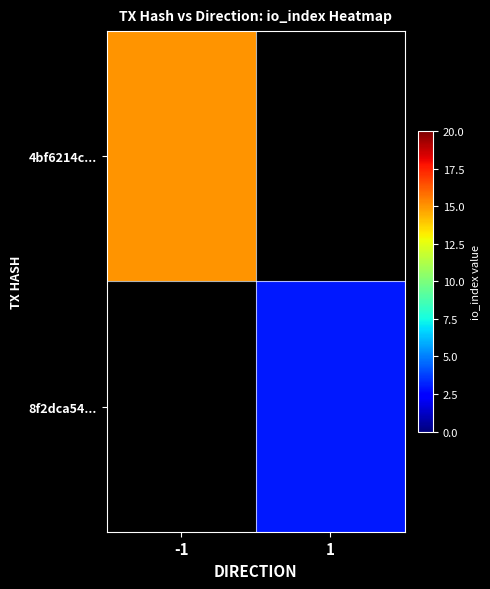

True or false: 8f2dca54... has a value of 3.0 at 1.

True